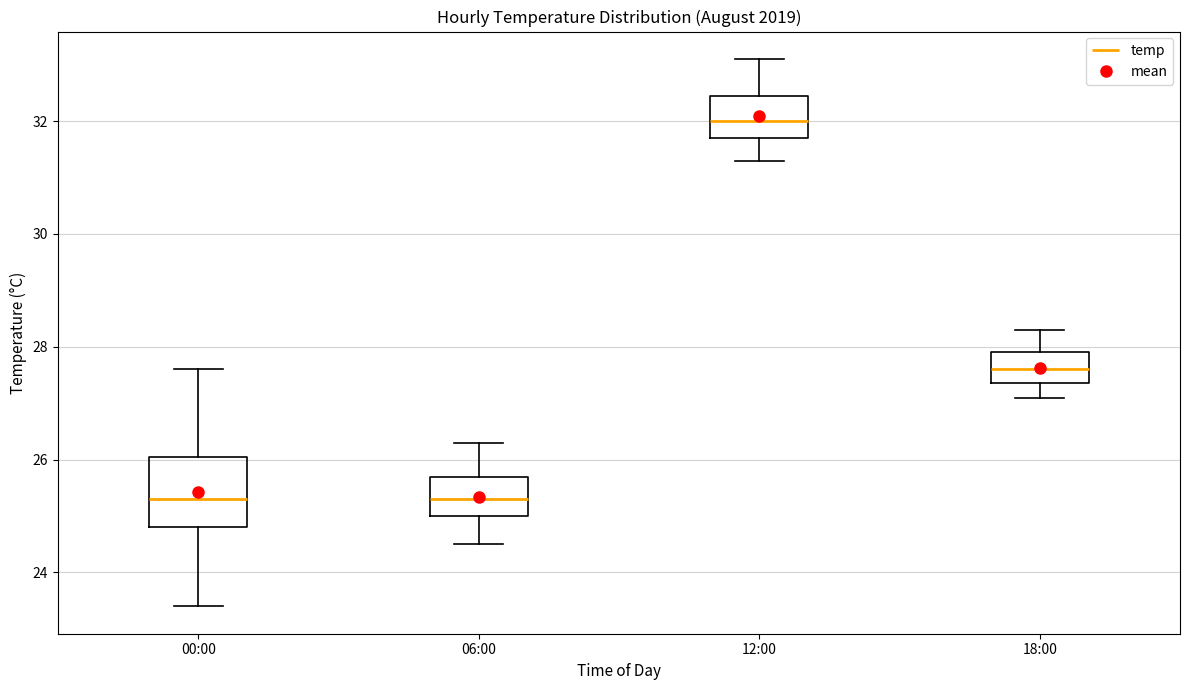

Reading left to right, read every box against the y-axis: the position of its median line, the range the box covers, and the ends of its whiskers. The values are not printed on the chart, so give them approximately, as read against the axis.

00:00: median 25.4, box 24.8 to 26.0, whiskers 23.4 to 27.6
06:00: median 25.4, box 25.0 to 25.8, whiskers 24.6 to 26.4
12:00: median 32.0, box 31.8 to 32.4, whiskers 31.4 to 33.2
18:00: median 27.6, box 27.4 to 28.0, whiskers 27.2 to 28.4